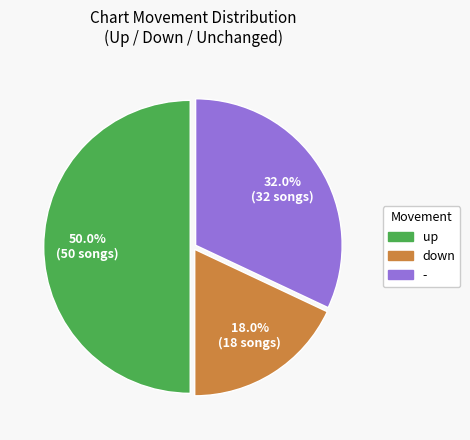

Is - the majority of the pie?

No